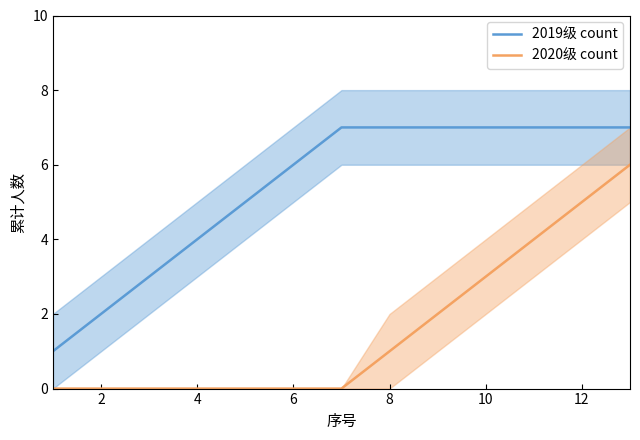

Read the 2019级 count value at 10.

7